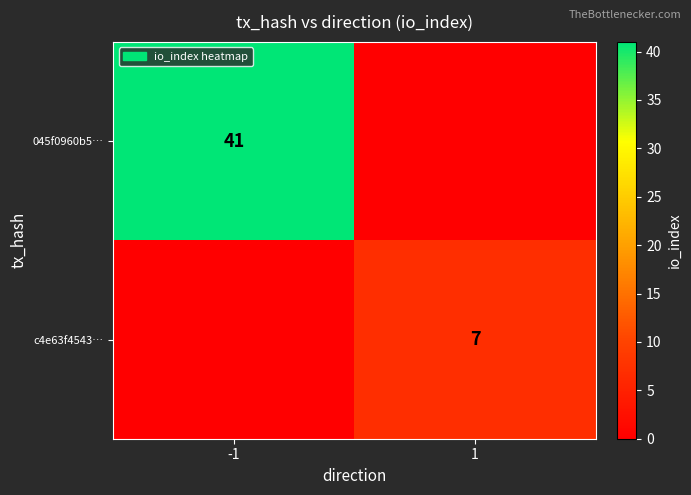

What is the total value across all series at -1?

41